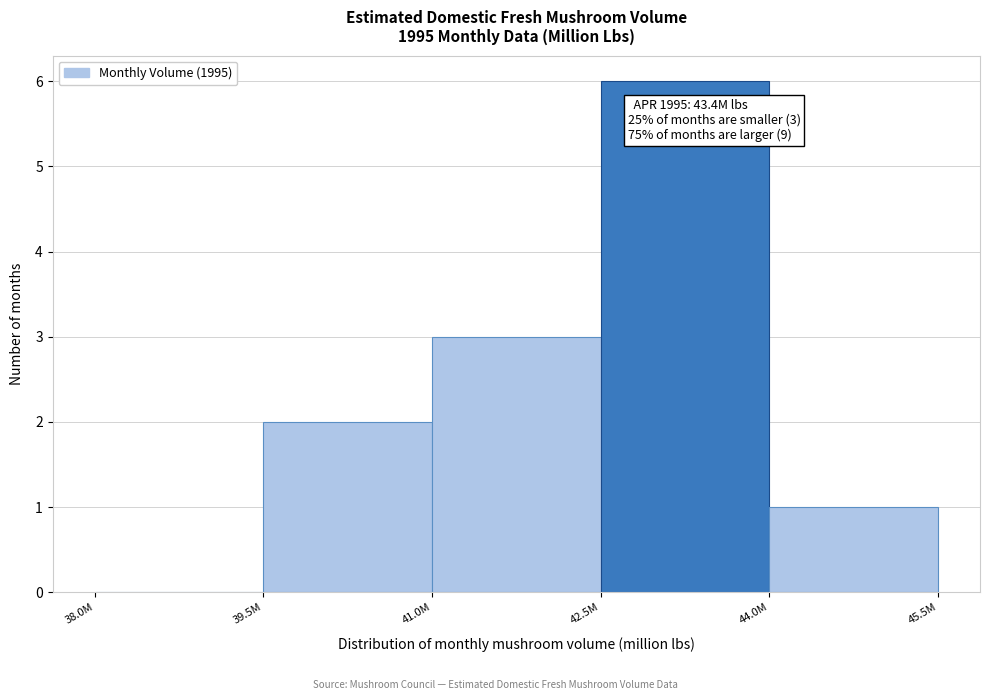

Reading left to right, extract all data points from this chart.

38.0M=0	39.5M=2	41.0M=3	42.5M=6	44.0M=1